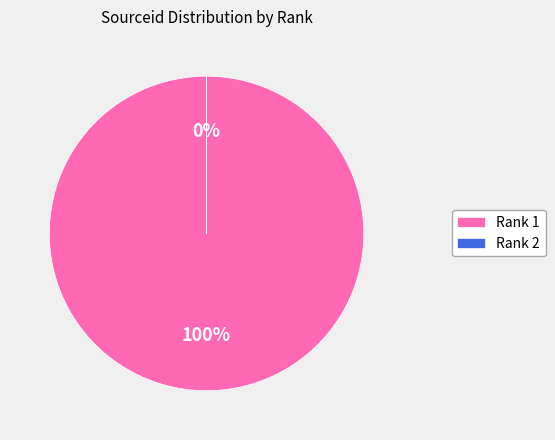

Is there any slice that represents more than half of the pie?

Yes